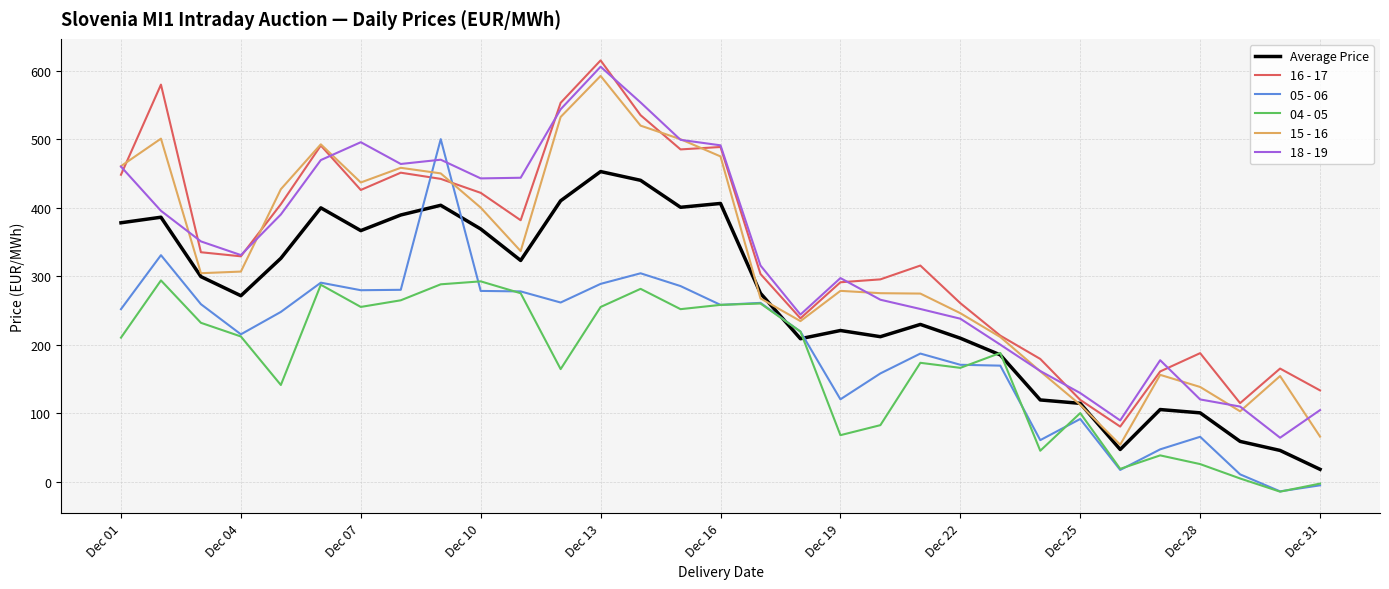

What is the maximum value shown in the chart?

615.0